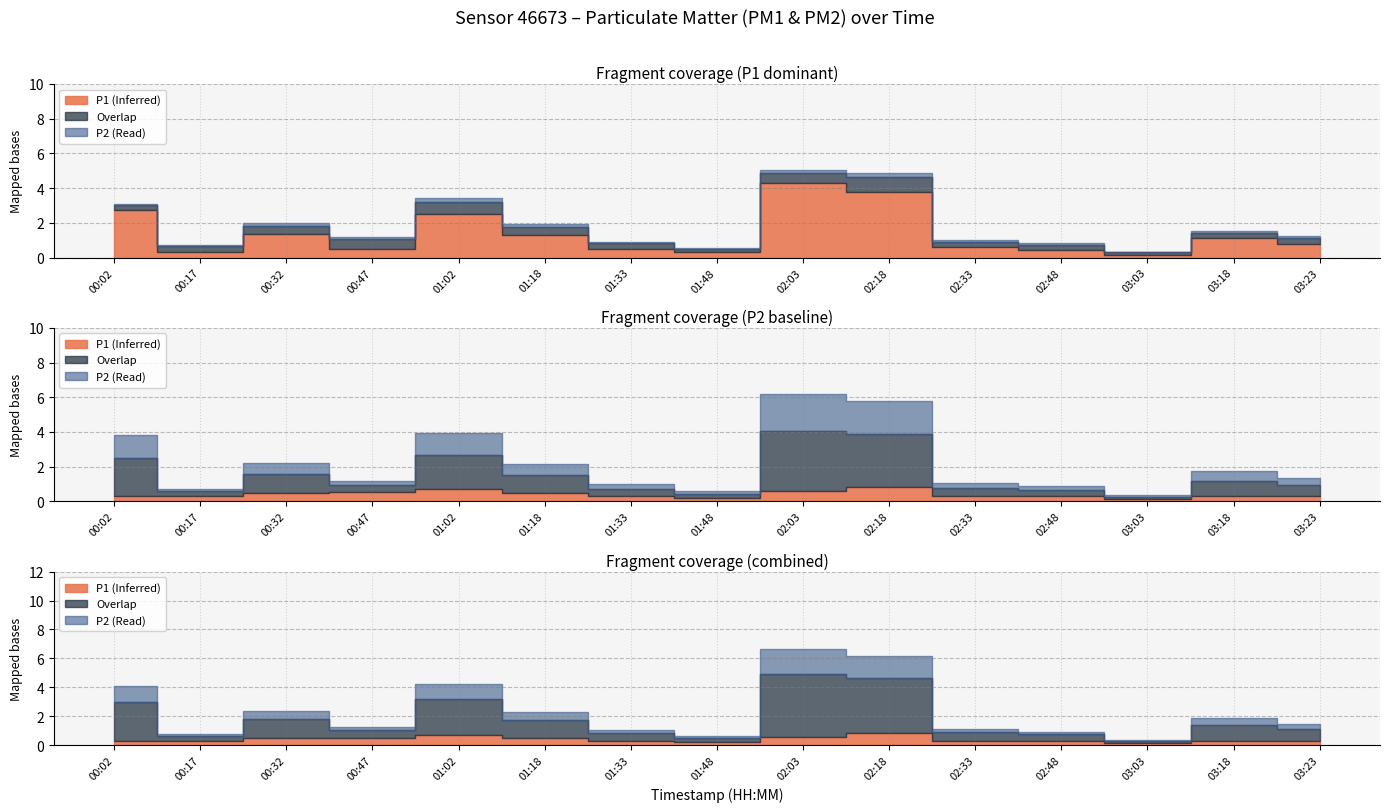

At which label is P1 closest to 2?

01:02